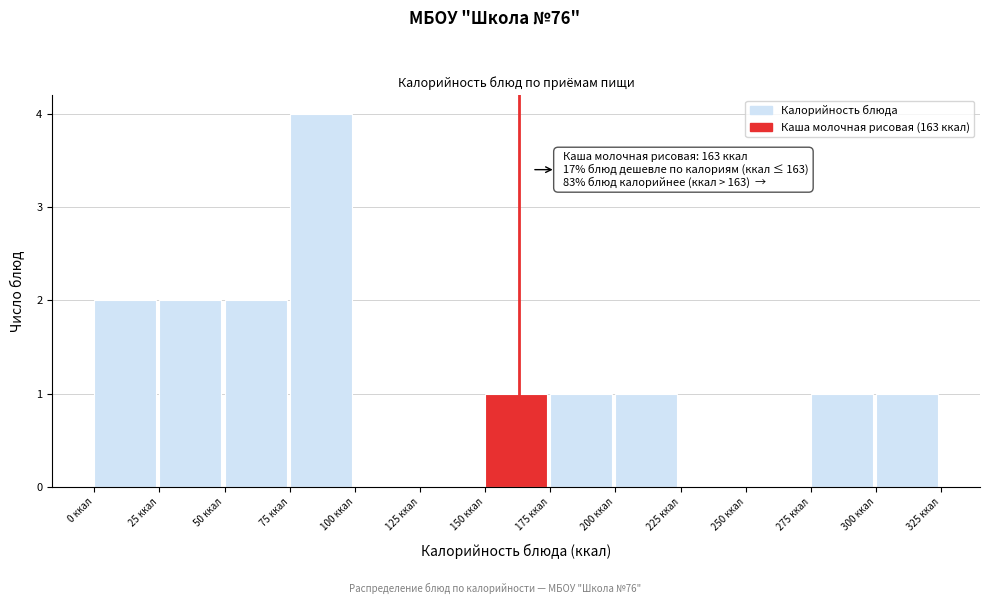

Which range on the x-axis has the tallest bar?

75 to 100